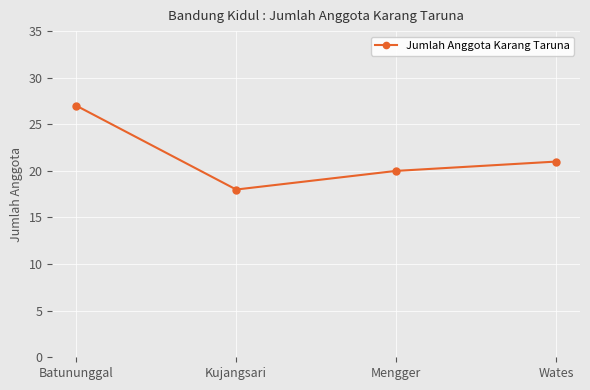

At which category does the chart reach its peak across all series?

Batununggal